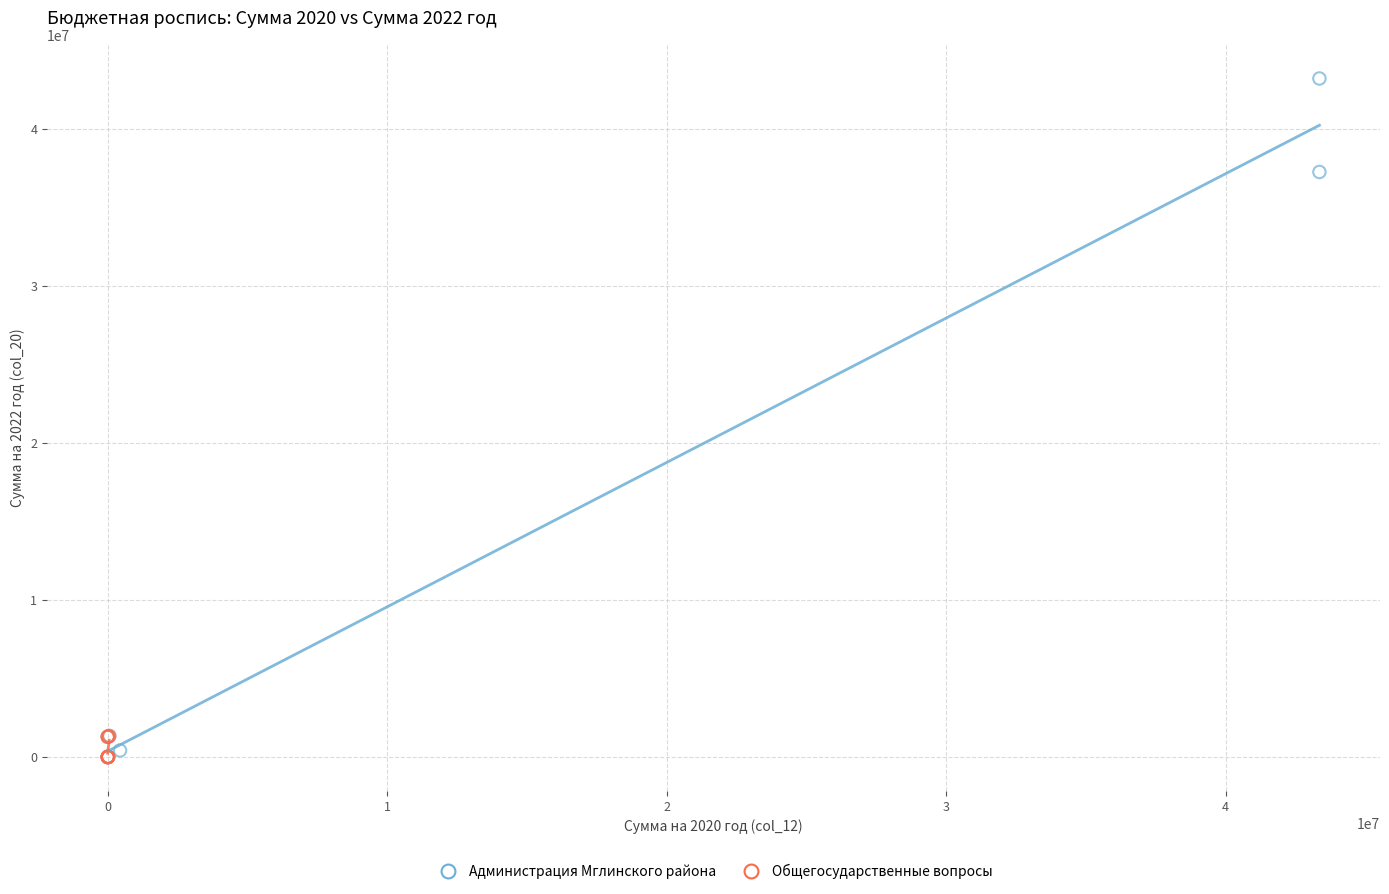

Which series contains the highest Y value?

Администрация Мглинского района